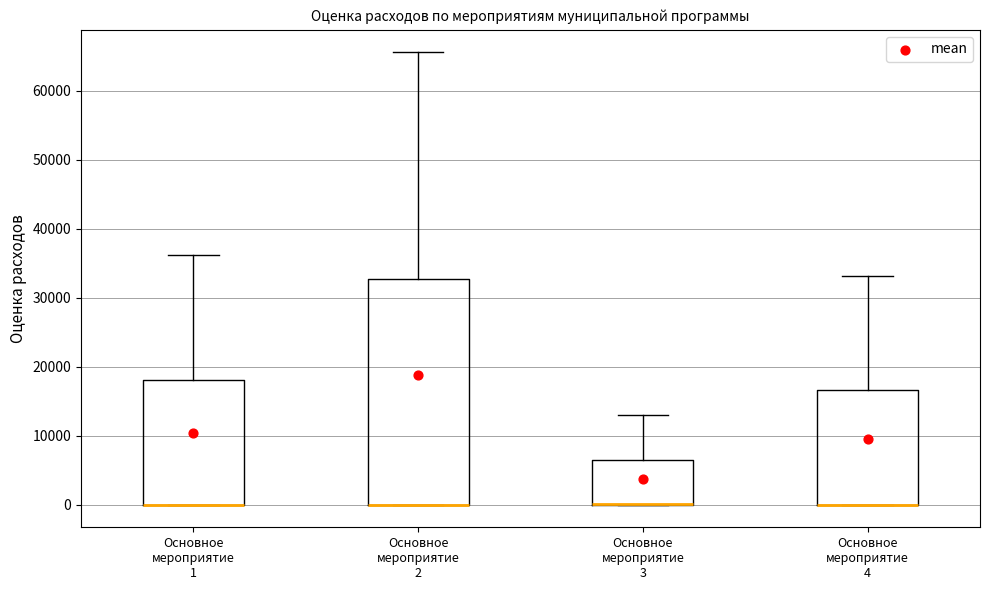

Reading left to right, read every box against the y-axis: the position of its median line, the range the box covers, and the ends of its whiskers. The values are not printed on the chart, so give them approximately, as read against the axis.

Основное мероприятие 1: median 0 (drawn on the box's lower edge), box 0 to 18000, whiskers 0 to 36000
Основное мероприятие 2: median 0 (drawn on the box's lower edge), box 0 to 33000, whiskers 0 to 66000
Основное мероприятие 3: median 0 (drawn on the box's lower edge), box 0 to 6000, whiskers 0 to 13000
Основное мероприятие 4: median 0 (drawn on the box's lower edge), box 0 to 17000, whiskers 0 to 33000